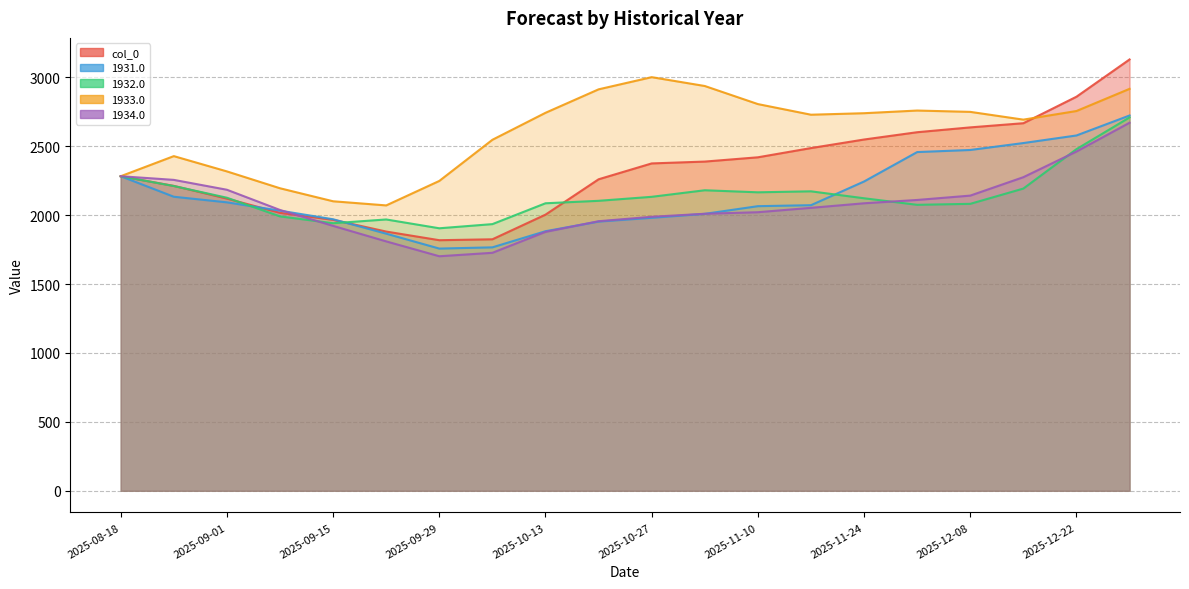

What is the average value of the 1934.0 series?

2078.9